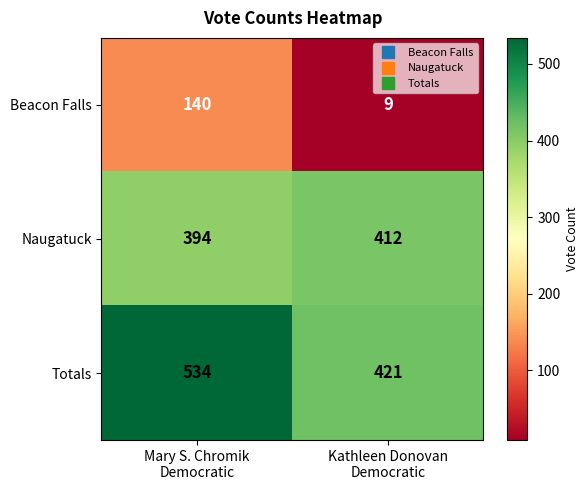

Which series has the widest spread of values?

Beacon Falls